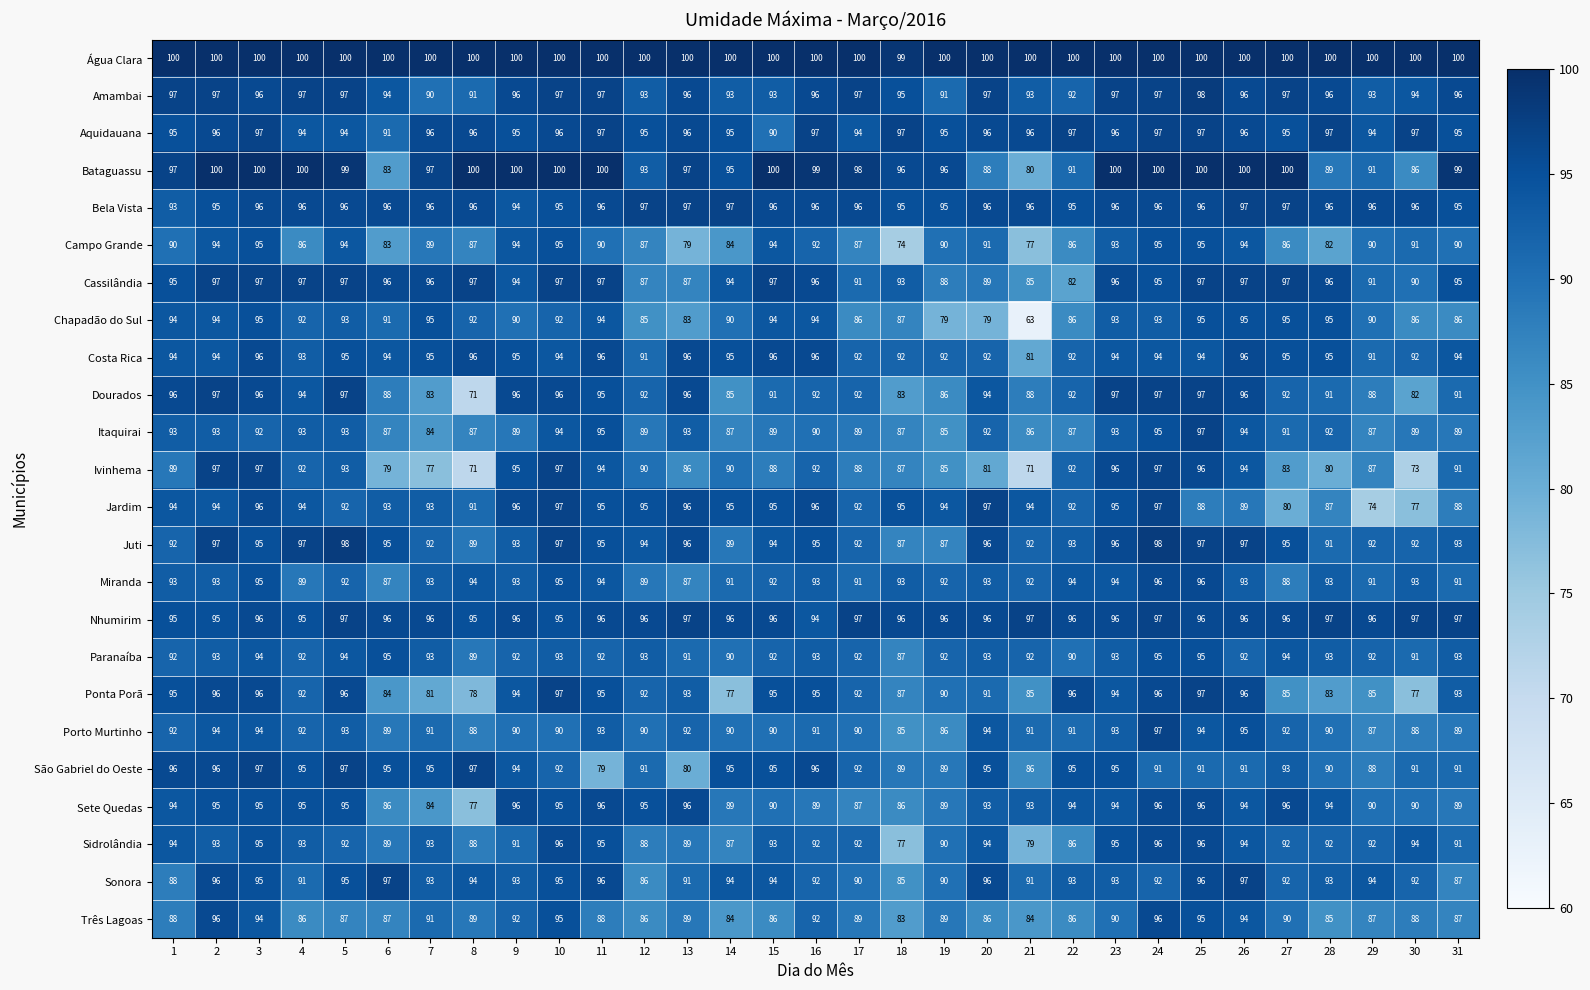

The Sete Quedas series shows 173 at 27. True or false?

False